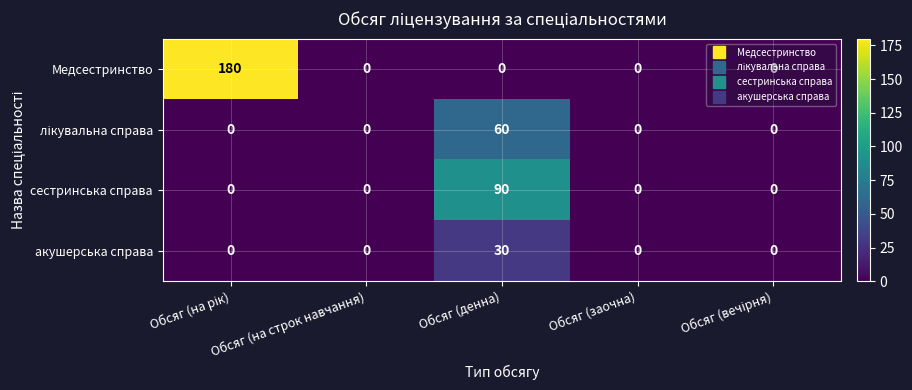

Which series has the largest range (max minus min)?

Медсестринство